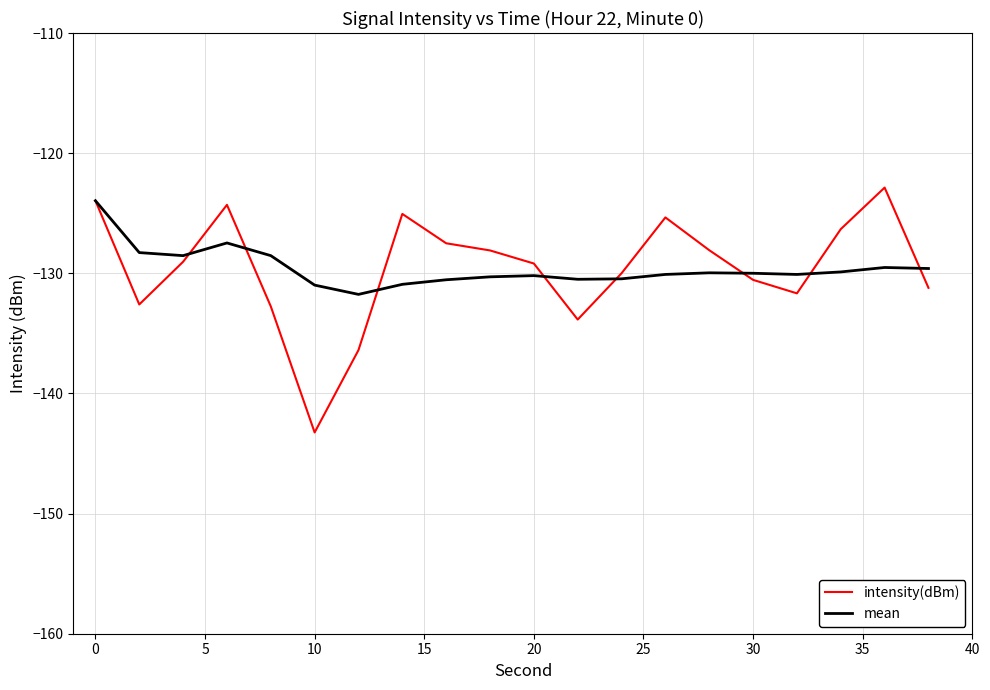

Which series has the widest spread of values?

intensity(dBm)